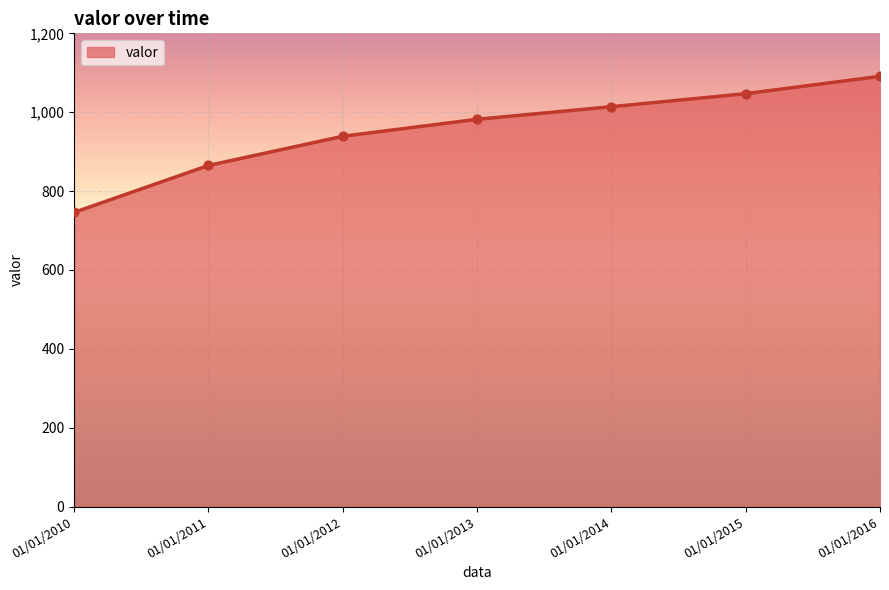

What is the change in value from 01/01/2010 to 01/01/2011?

+119